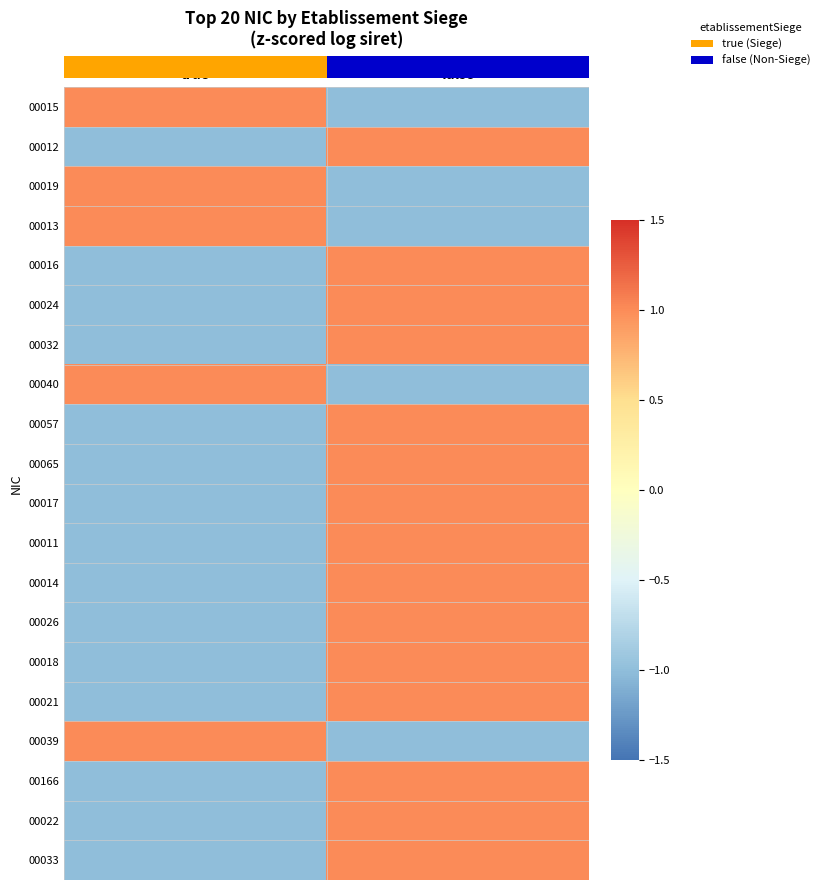

What is the spread (max minus min) of values at false?

2.0